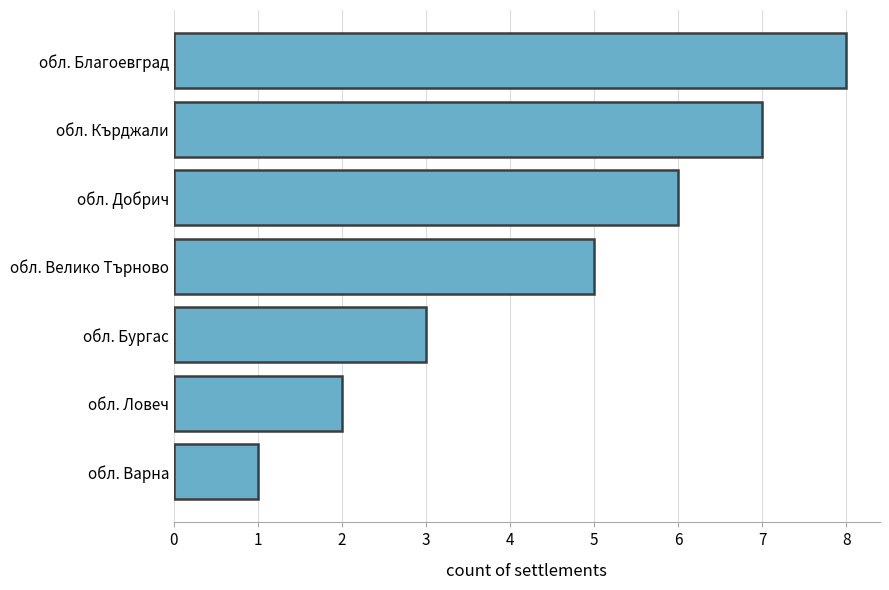

Rank the categories by value from lowest to highest.

обл. Варна, обл. Ловеч, обл. Бургас, обл. Велико Търново, обл. Добрич, обл. Кърджали, обл. Благоевград